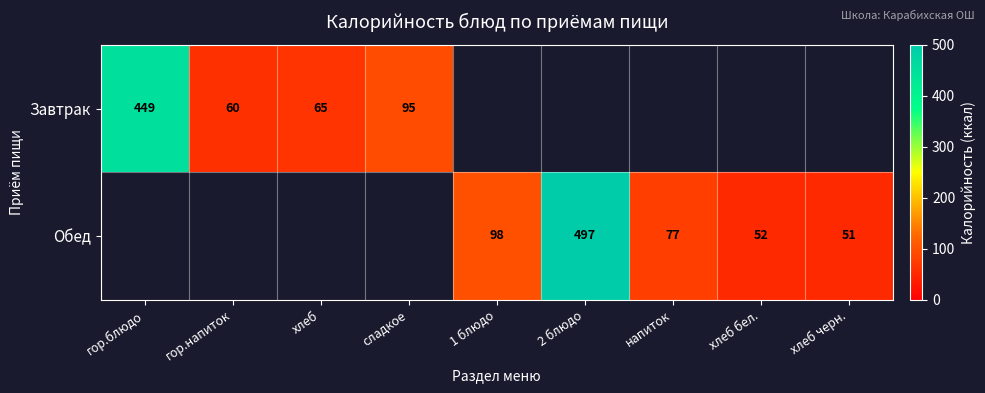

The Обед series shows 30 at хлеб бел.. True or false?

False